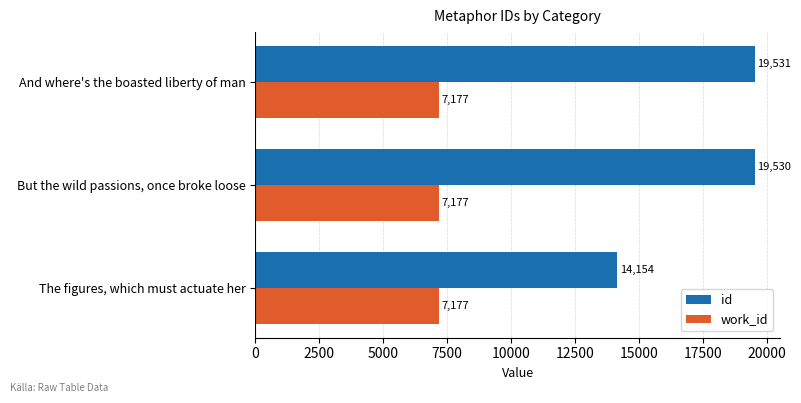

At how many categories does at least one series exceed 17373?

2